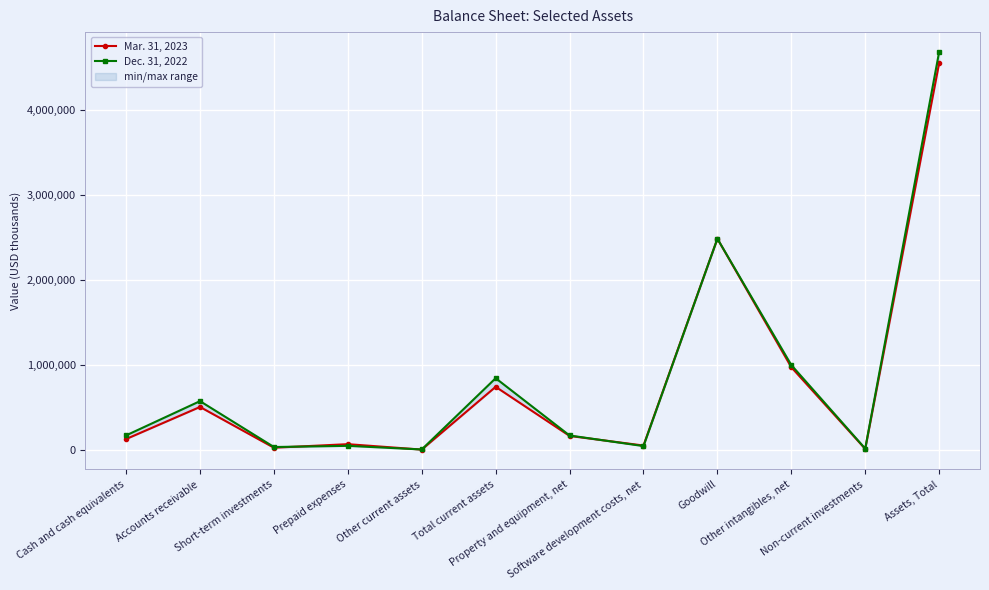

Reading left to right, what are all the values shown in this chart?

Mar. 31, 2023: Cash and cash equivalents=130845	Accounts receivable=508683	Short-term investments=28810	Prepaid expenses=70587	Other current assets=6738	Total current assets=745663	Property and equipment, net=167683	Software development costs, net=54565	Goodwill=2489084	Other intangibles, net=976359	Non-current investments=14544	Assets, Total=4555635
Dec. 31, 2022: Cash and cash equivalents=173857	Accounts receivable=577257	Short-term investments=37030	Prepaid expenses=50859	Other current assets=8239	Total current assets=847242	Property and equipment, net=172786	Software development costs, net=48189	Goodwill=2489308	Other intangibles, net=1002164	Non-current investments=18508	Assets, Total=4687417